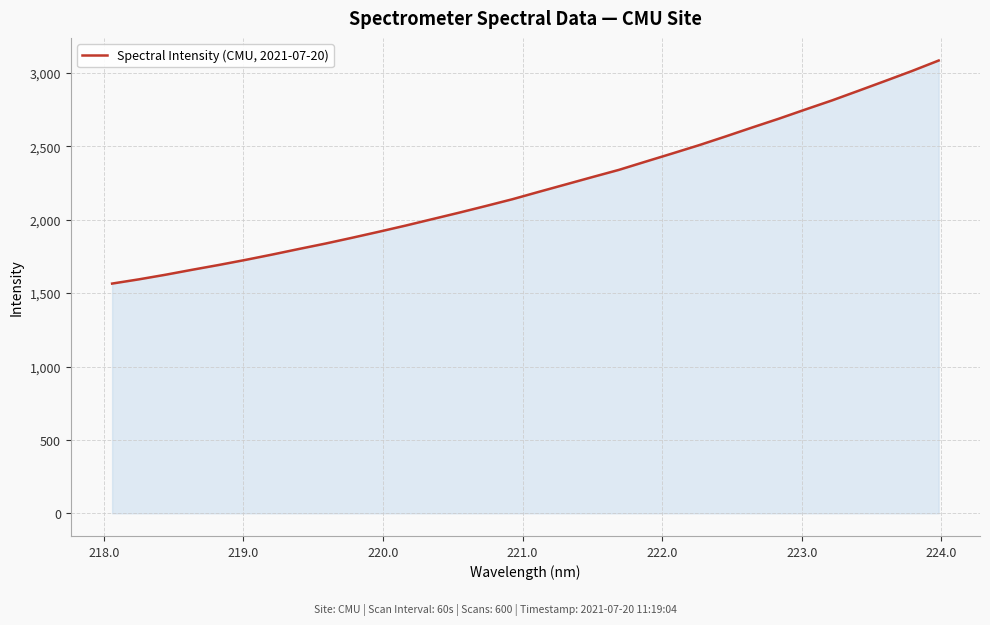

What is the difference between the maximum and minimum values?

1519.2